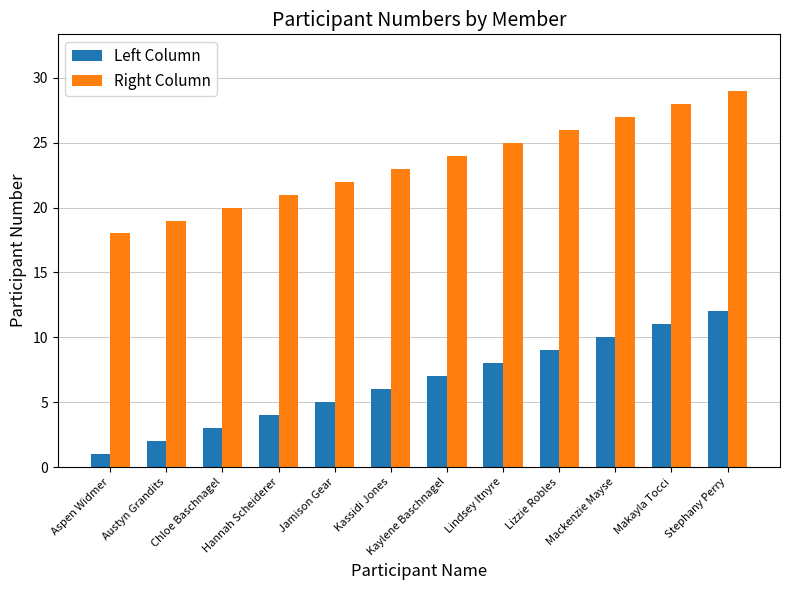

At which category does the chart reach its minimum across all series?

Aspen Widmer